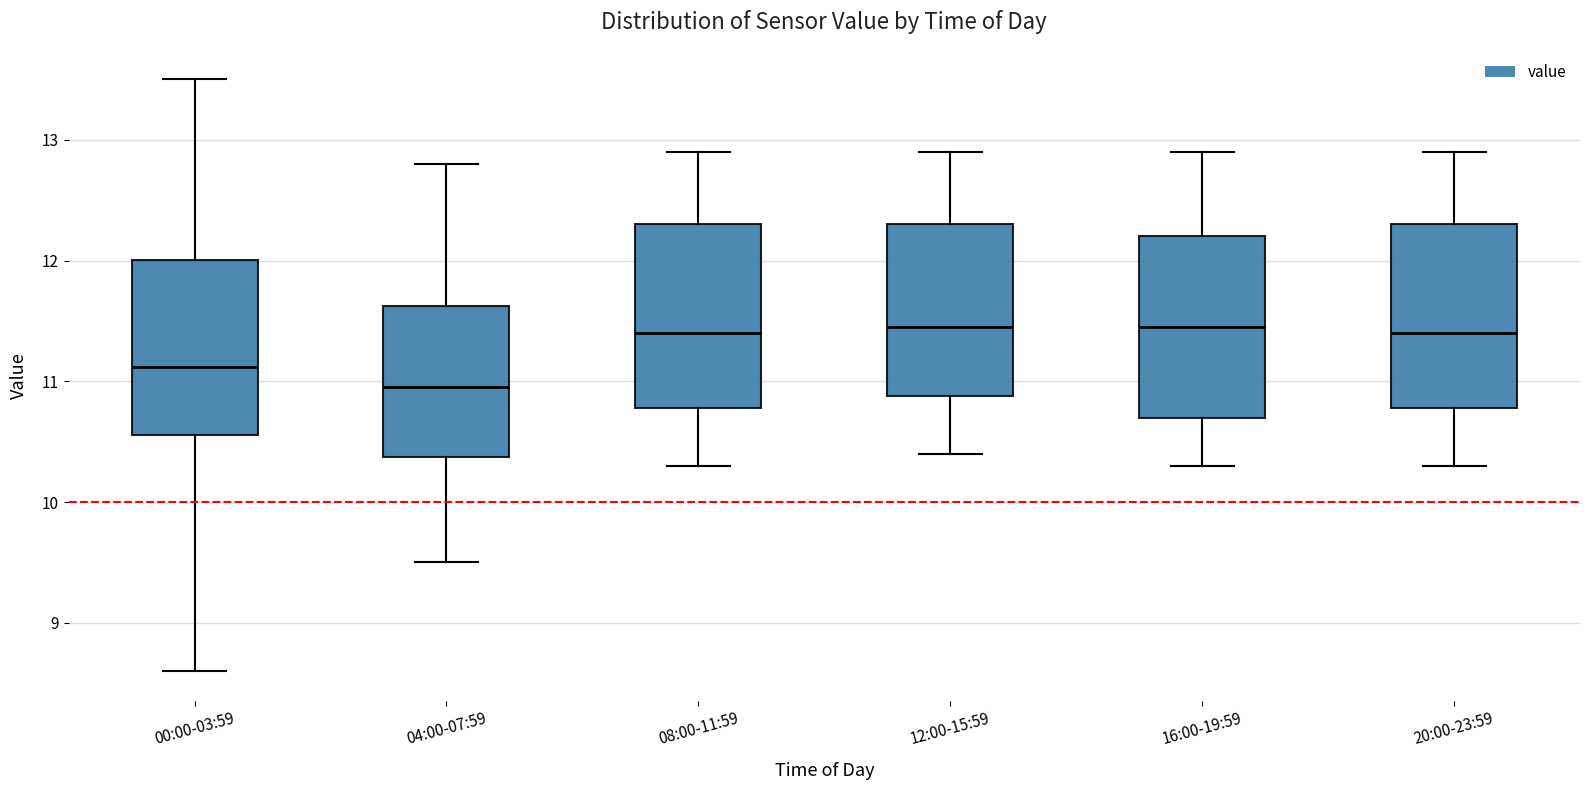

Reading left to right, transcribe this box plot: for each box, give where its median line is, the range the box spans, and where its two whiskers end, as read against the y-axis. The values are not printed on the chart, so give them approximately, as read against the axis.

00:00-03:59: median 11.1, box 10.6 to 12.0, whiskers 8.6 to 13.5
04:00-07:59: median 11.0, box 10.4 to 11.6, whiskers 9.5 to 12.8
08:00-11:59: median 11.4, box 10.8 to 12.3, whiskers 10.3 to 12.9
12:00-15:59: median 11.5, box 10.9 to 12.3, whiskers 10.4 to 12.9
16:00-19:59: median 11.5, box 10.7 to 12.2, whiskers 10.3 to 12.9
20:00-23:59: median 11.4, box 10.8 to 12.3, whiskers 10.3 to 12.9